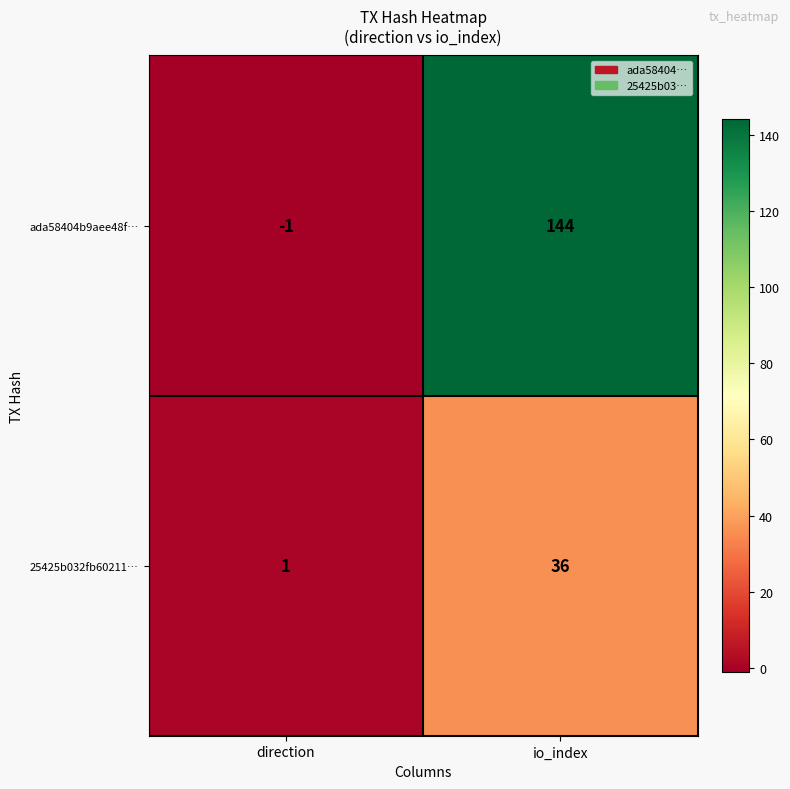

True or false: 25425b032fb60211… has a value of 22 at io_index.

False